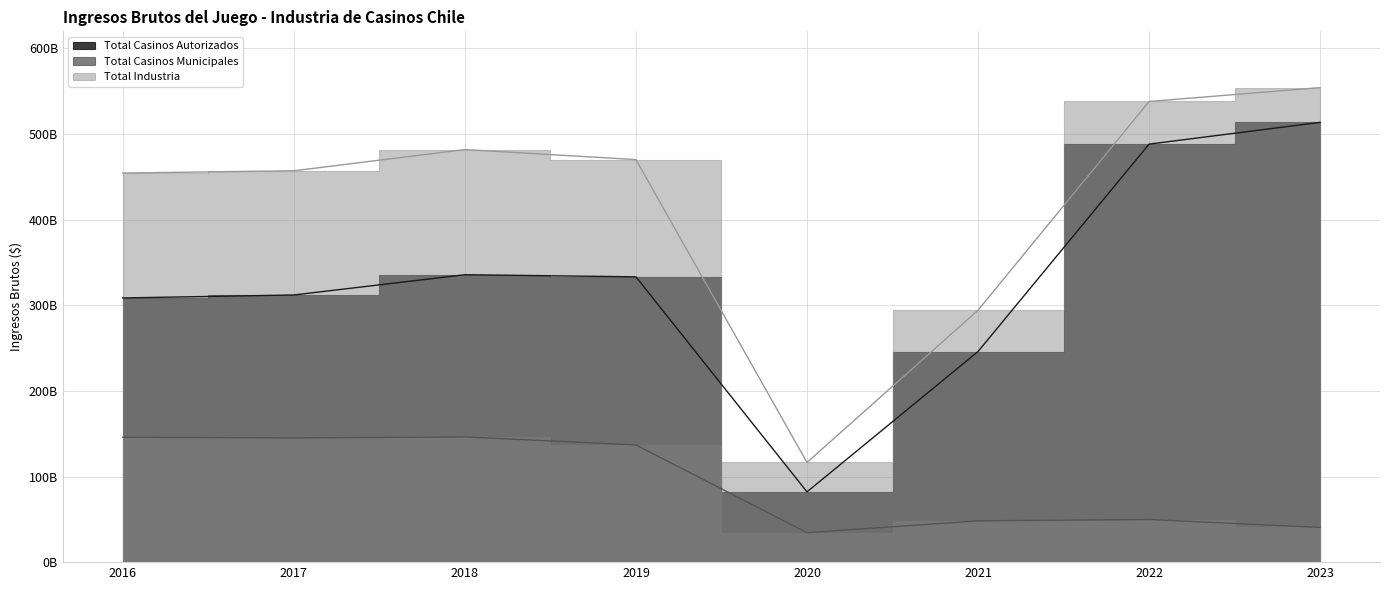

The Total Industria series shows 65678891730.7 at 2020. True or false?

False